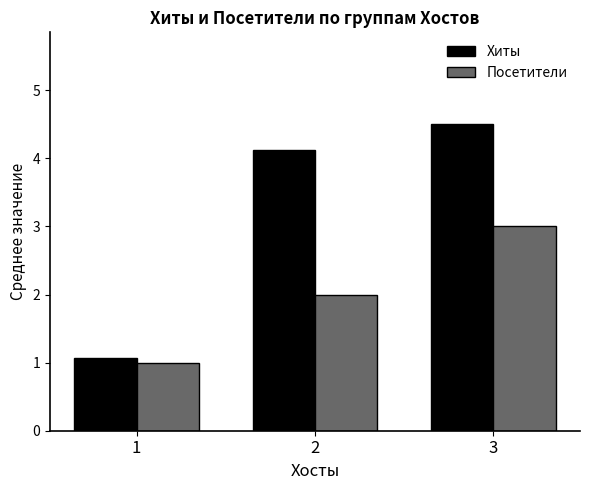

What is the difference between the Хиты values at 1 and 3?

3.4